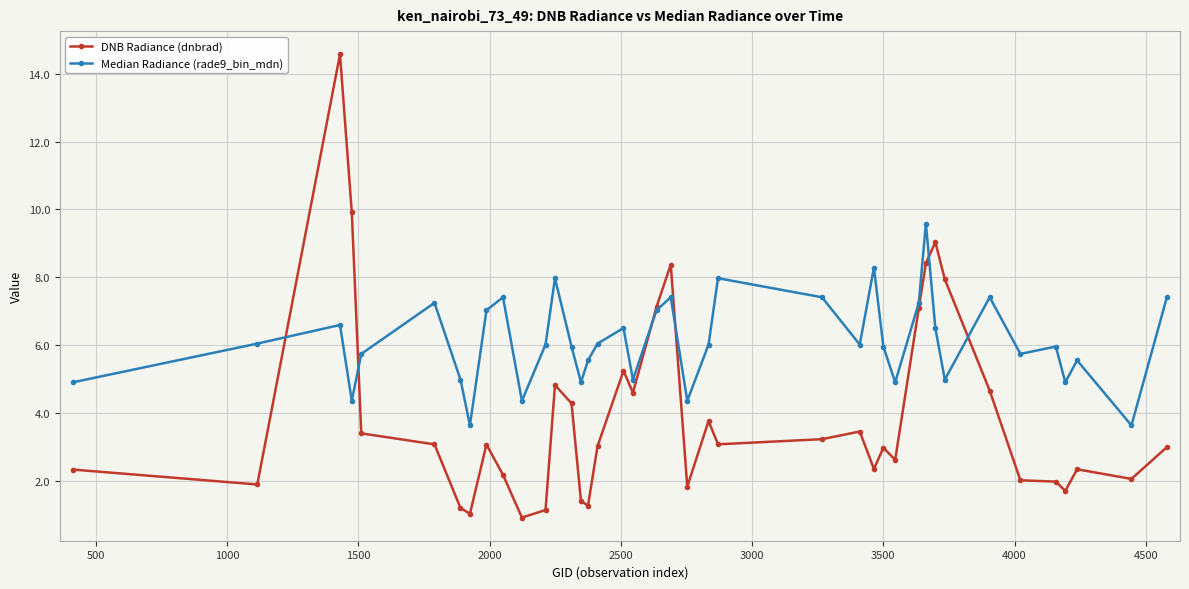

At how many categories does at least one series exceed 10?

1